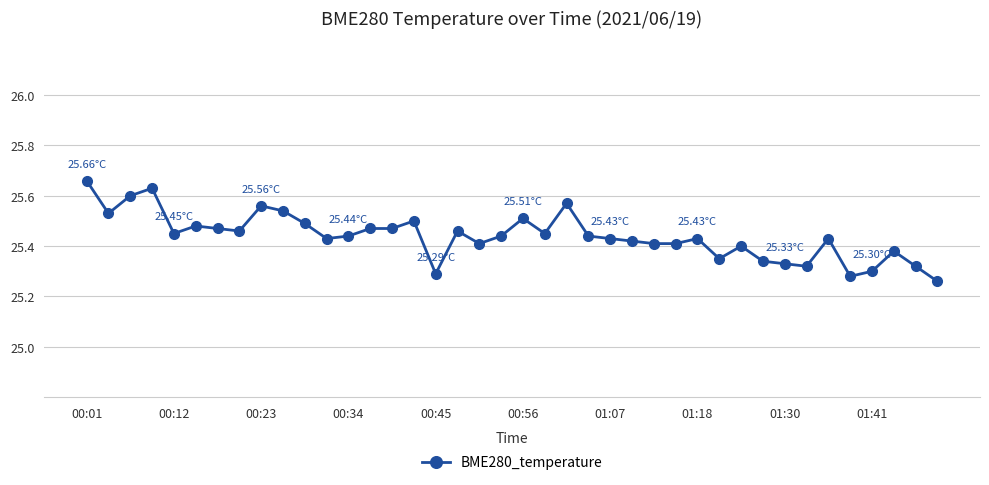

What is the sum of all values?

1017.6